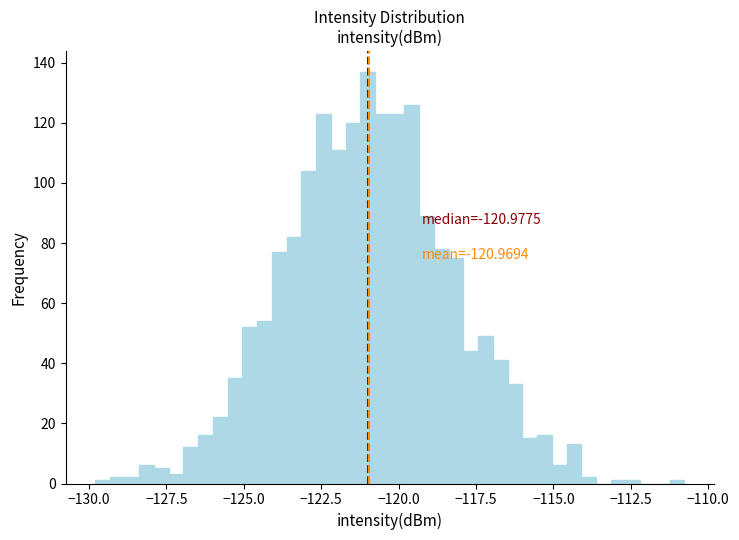

Around what value on the x-axis is the tallest bar? Give the approximate position of its centre, as read against the axis.

-121.0